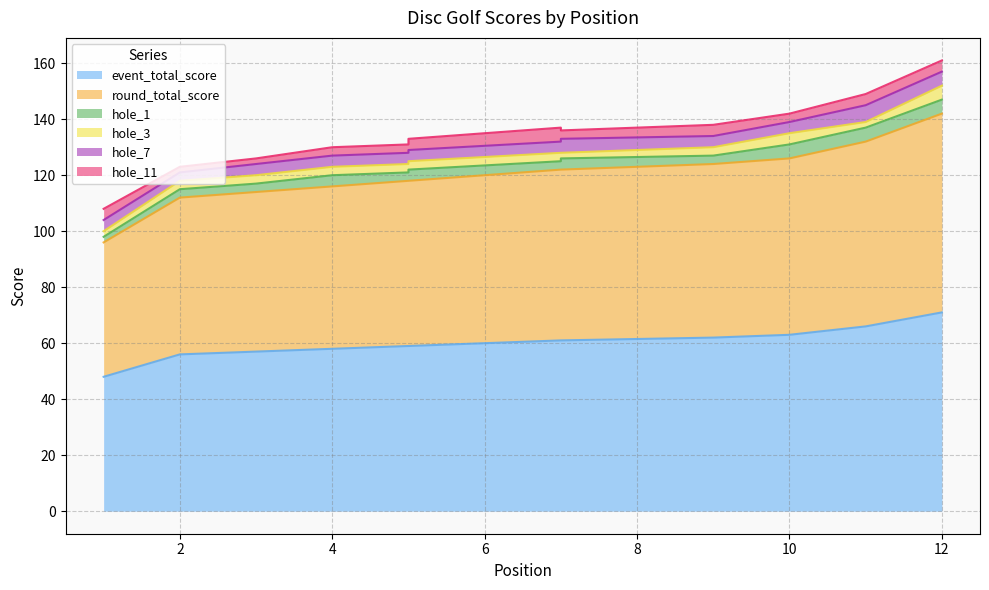

Rank the series by their maximum value, from lowest to highest.

hole_1, hole_3, hole_11, hole_7, event_total_score, round_total_score